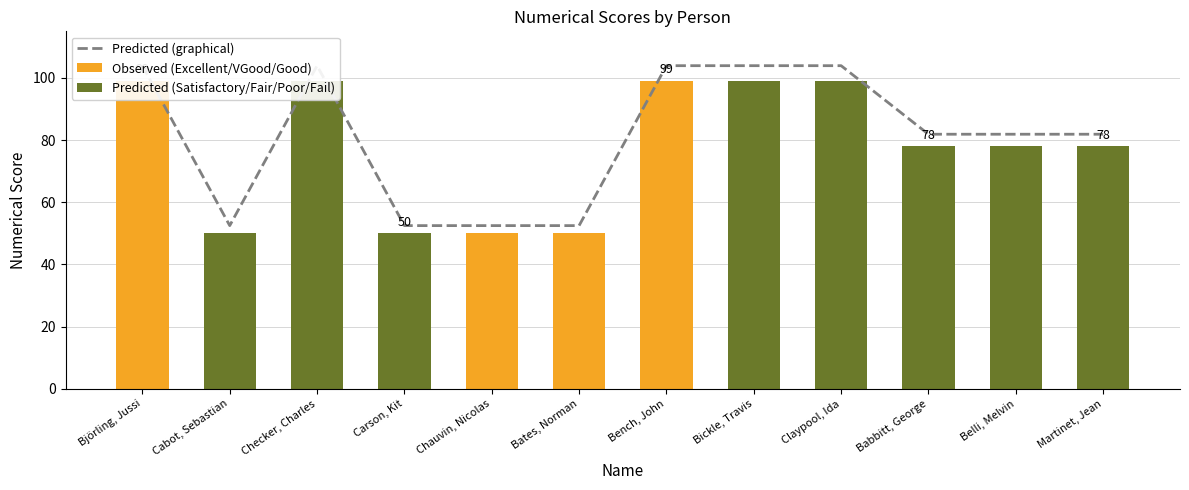

Count the Rating_numeric values in the range 50 to 99.

12